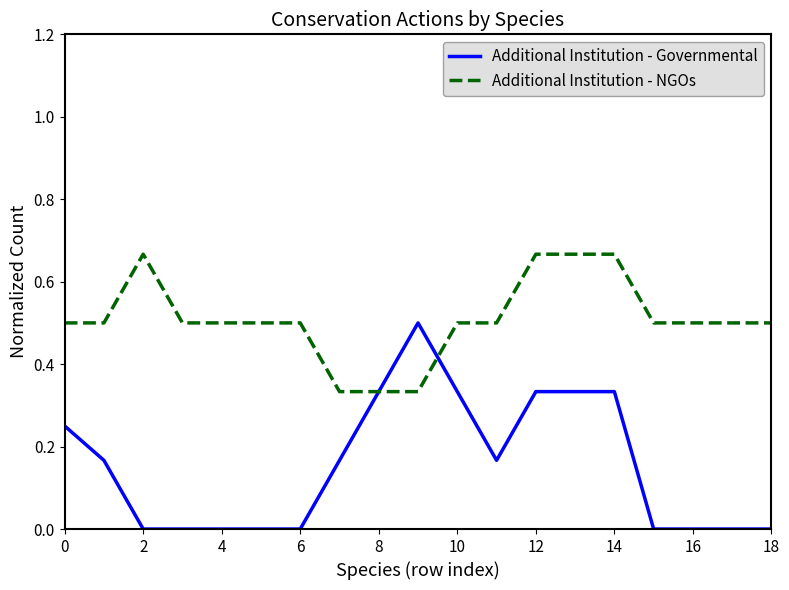

Which series has the largest total across all categories?

Additional Institution - NGOs